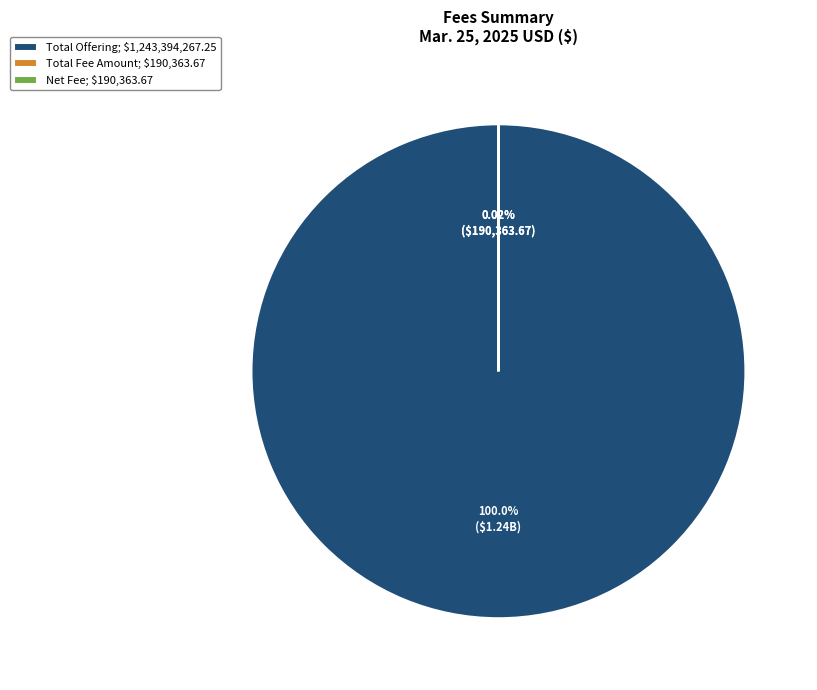

Which slice is the largest?

Total Offering; $1,243,394,267.25